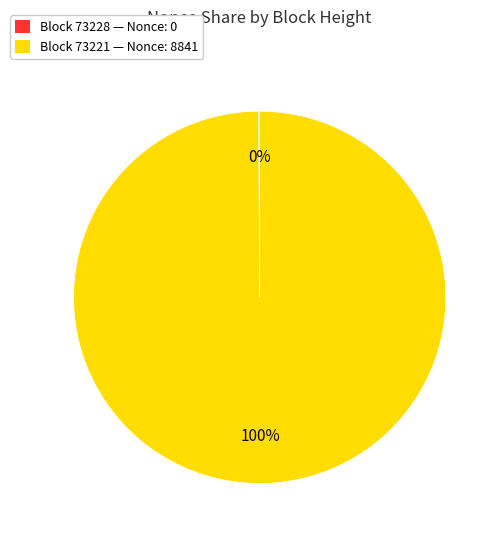

What percentage is the Block 73221 — Nonce: 8841 slice, to the nearest percent?

100%